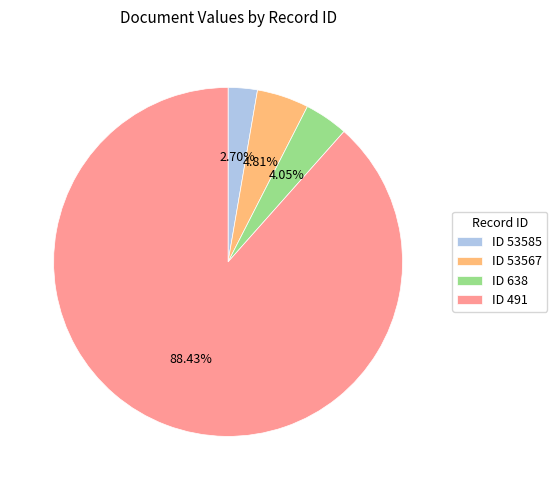

Count the number of slices in the pie.

4